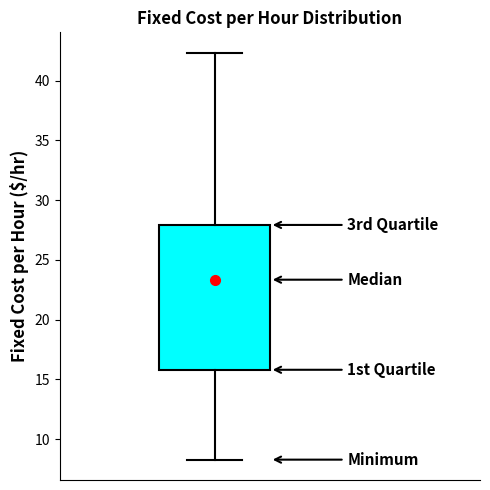

Where does the upper whisker of the box end on the y-axis? The values are not printed on the chart, so give them approximately, as read against the axis.

42.5